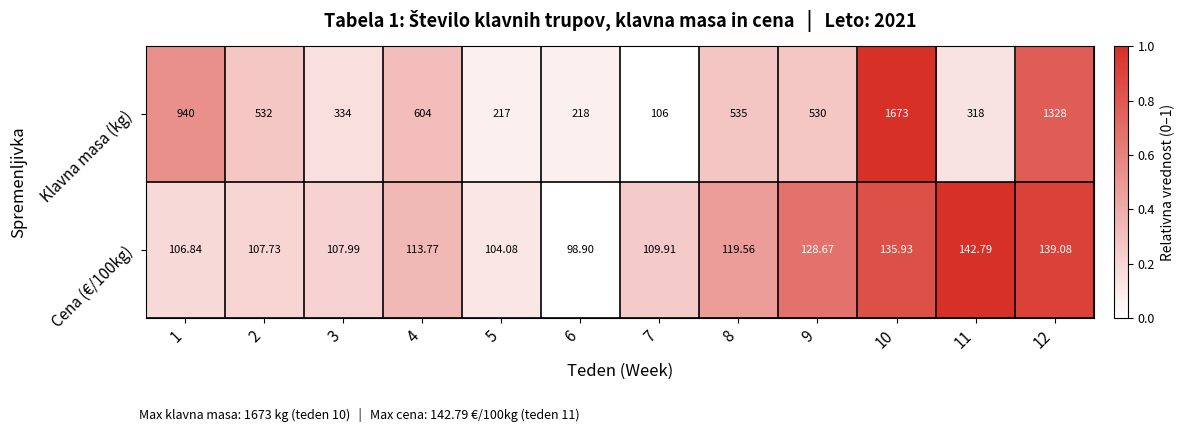

Is the value of Cena (€/100kg) at 8 greater than the value of Klavna masa (kg) at 6?

No